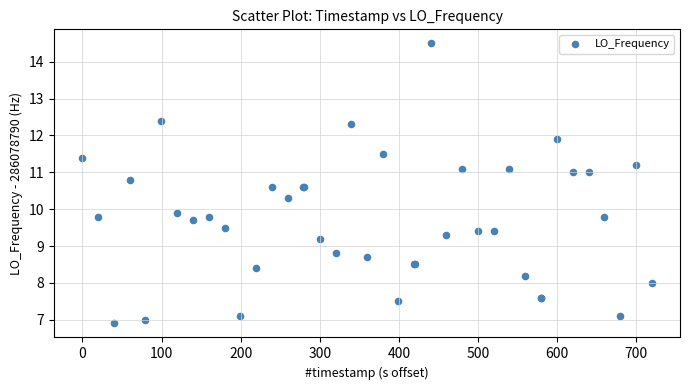

What Y value in the scatter plot is closest to 10?

9.9